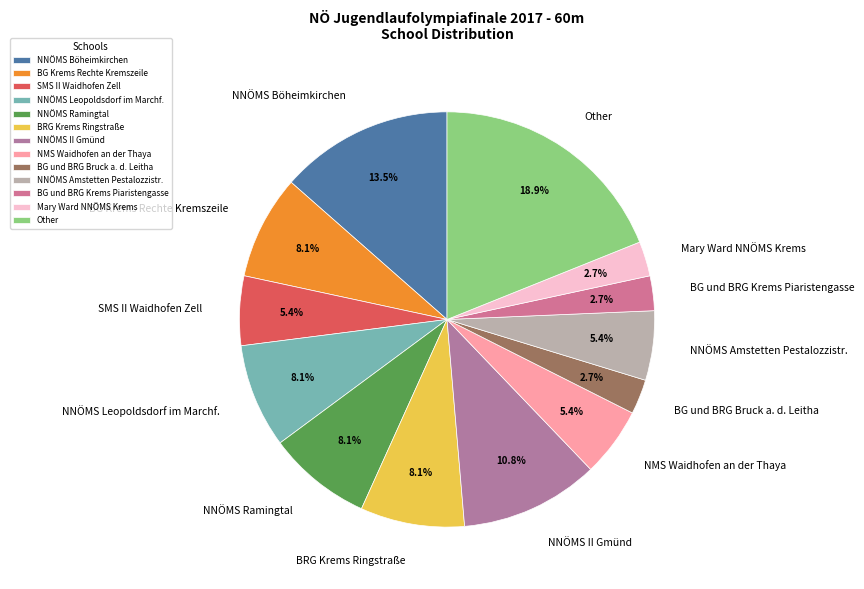

To the nearest percent, what portion does NNÖMS Ramingtal represent?

8%